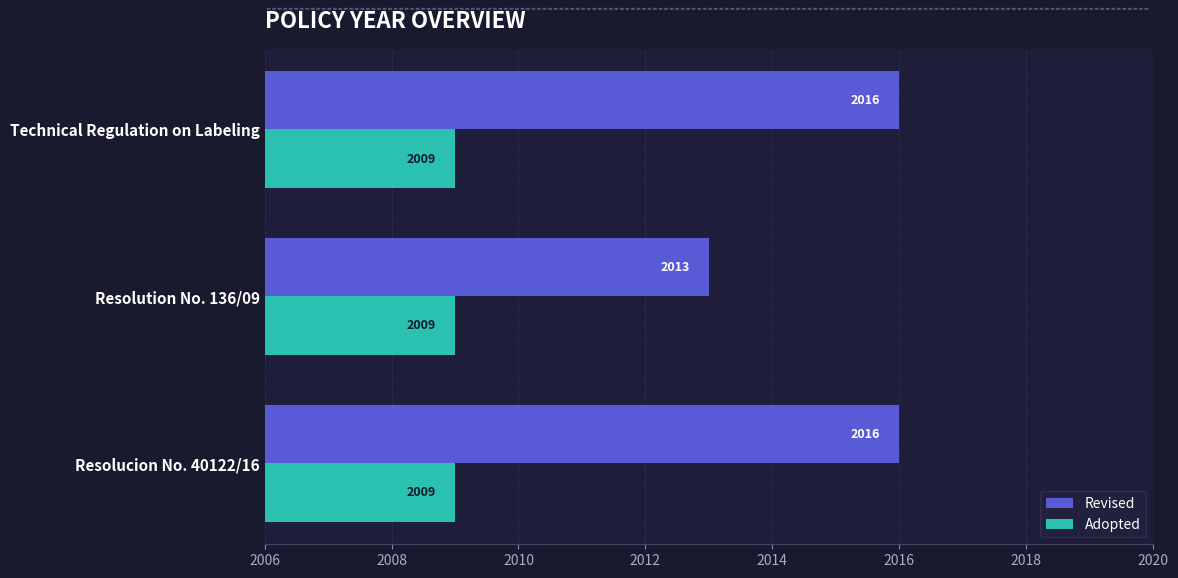

What is the approximate value of Revised at Resolution No. 136/09?

2013